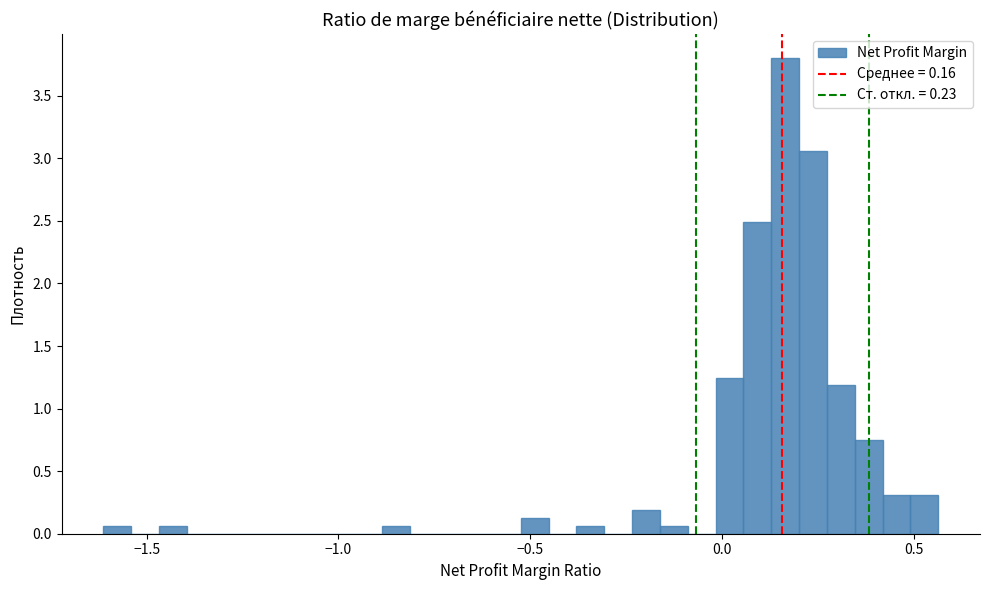

Around what value on the x-axis is the tallest bar? Give the approximate position of its centre, as read against the axis.

0.15